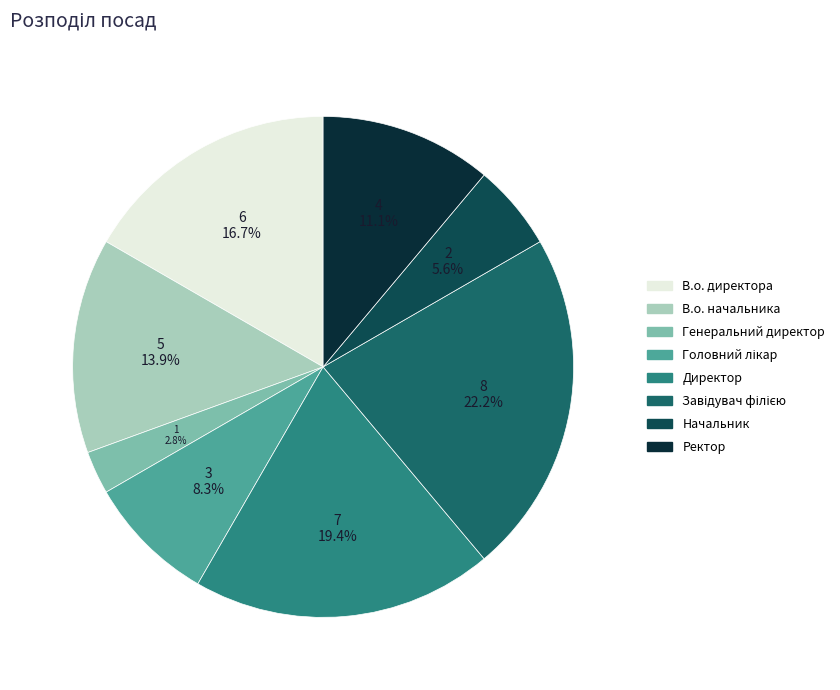

To the nearest percent, what is the average slice percentage?

12%